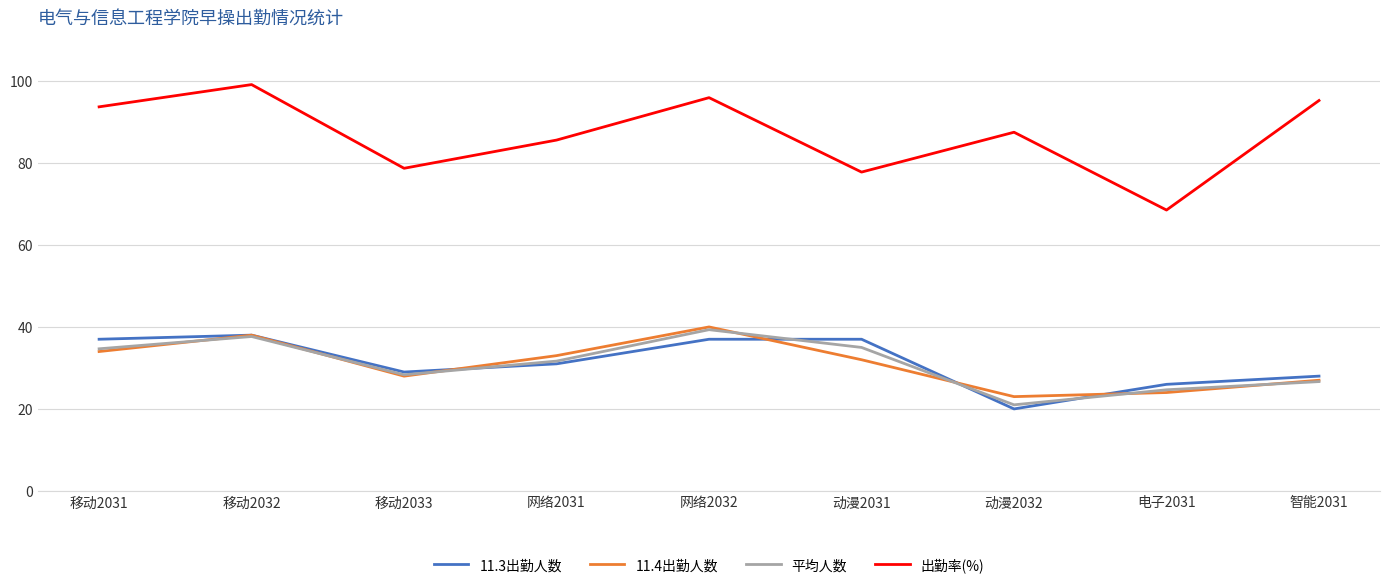

Where is 出勤率(%) nearest to the value 83?

网络2031